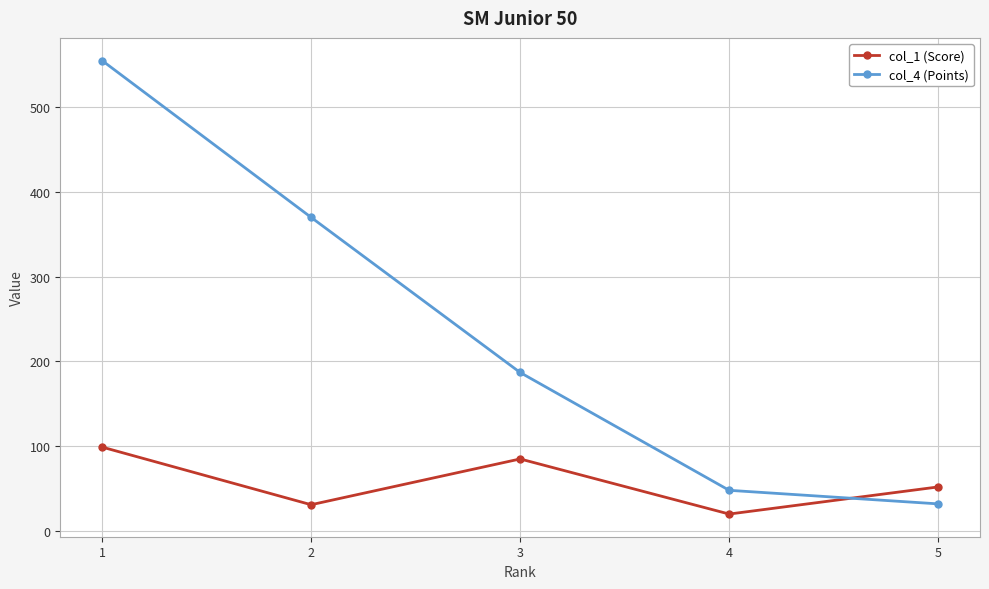

What is the value of the col_1 (Score) point at the 5th from the left?

52